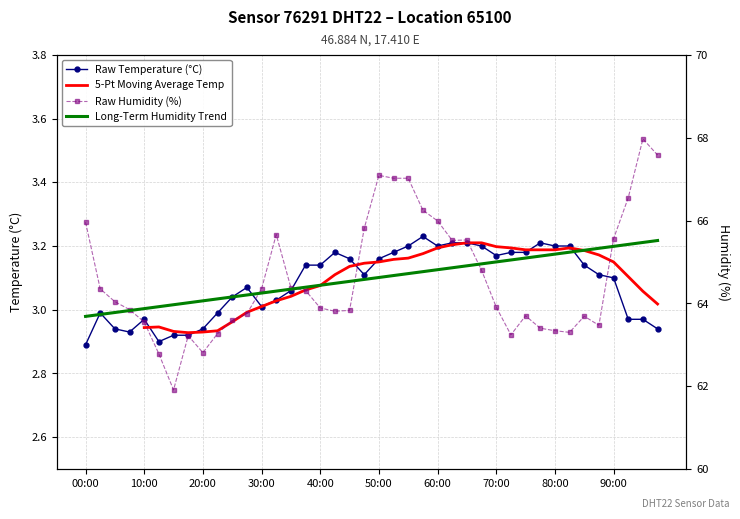

Is it true that Raw Temperature (°C) equals 5.2 at 20:00?

False